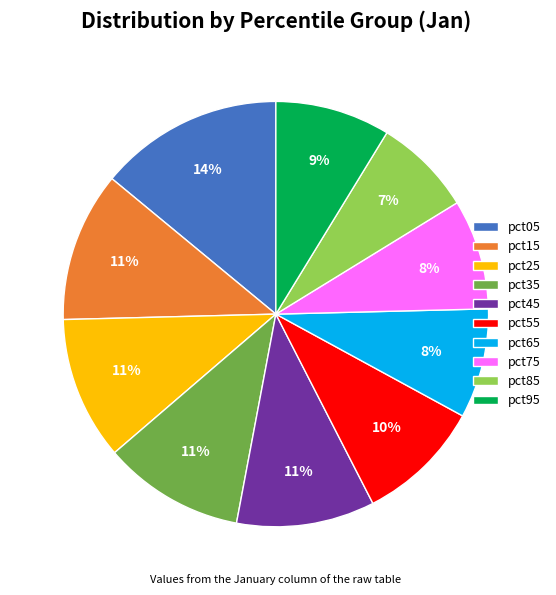

Does any single category account for the majority?

No